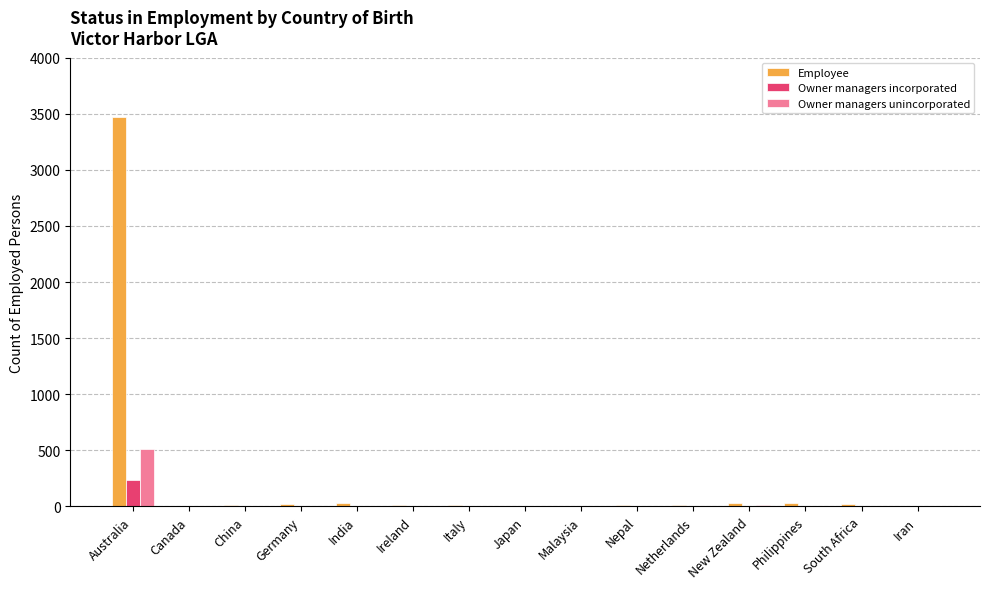

At which label does Employee first exceed 15?

Australia